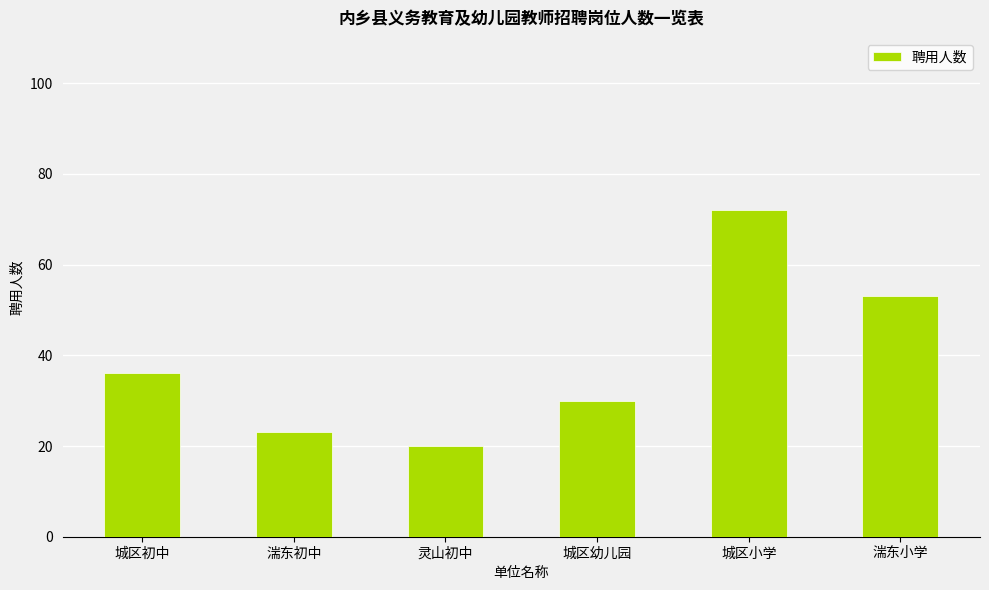

What position from the left is 湍东小学?

6